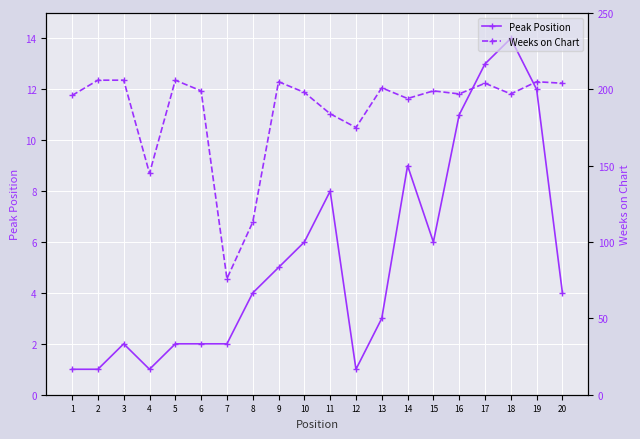

Which series changed the most between 4 and 20?

Weeks on Chart